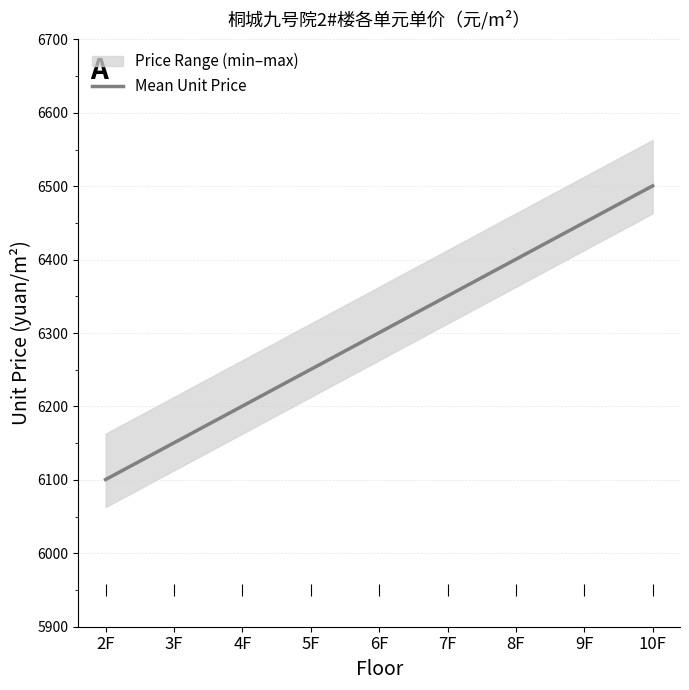

Between 5F and 3F, which is larger?

5F